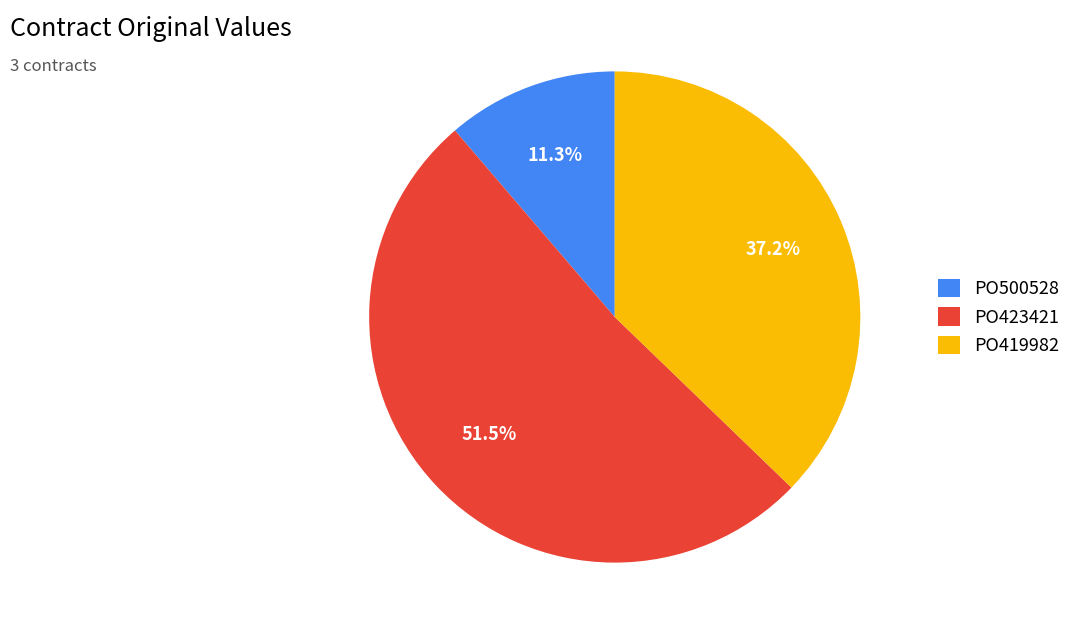

Which category has the biggest portion of the pie?

PO423421